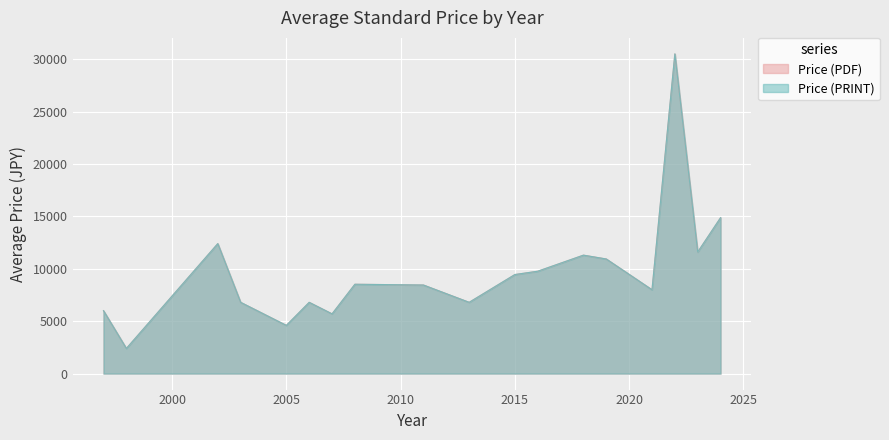

Which has a higher value, 2023 or 2023?

2023